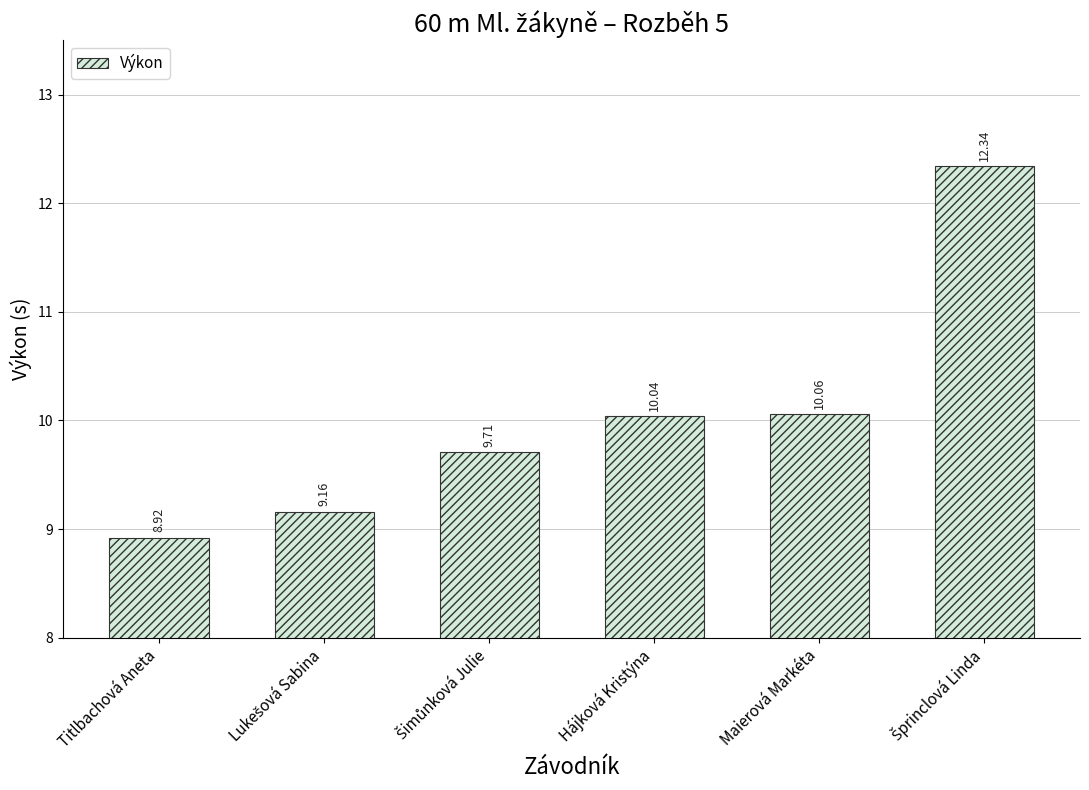

How many series are shown in this chart?

1